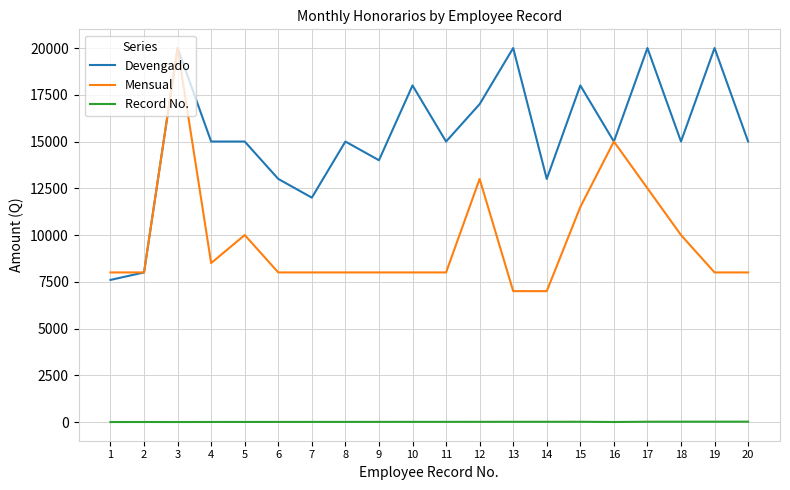

Does the chart have visible grid lines?

Yes